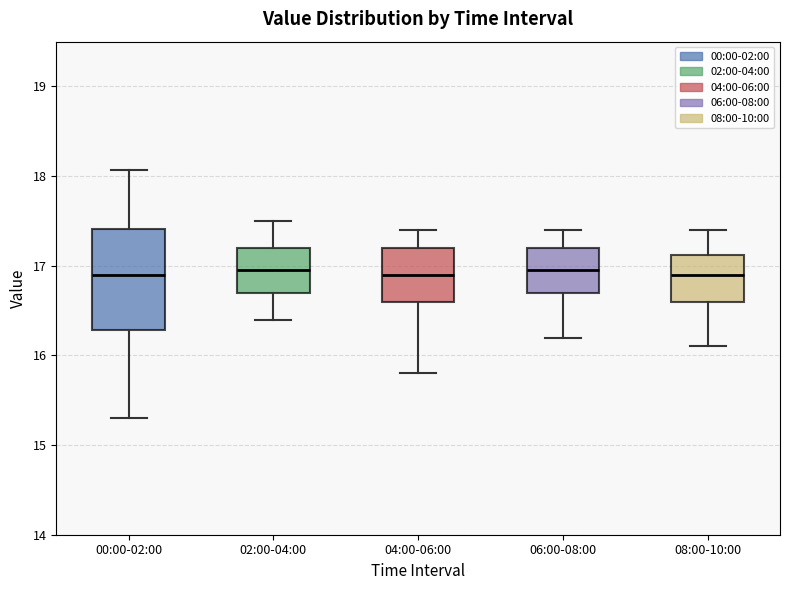

Which box is the tallest, from its lower edge to its upper edge?

00:00-02:00